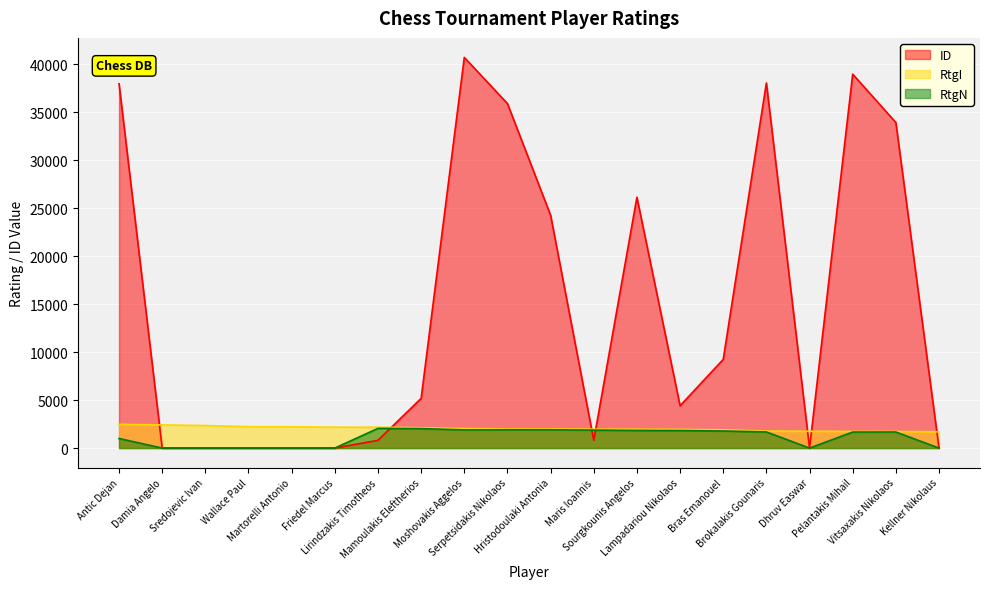

Which category has the highest value across all series?

Moshovakis Aggelos